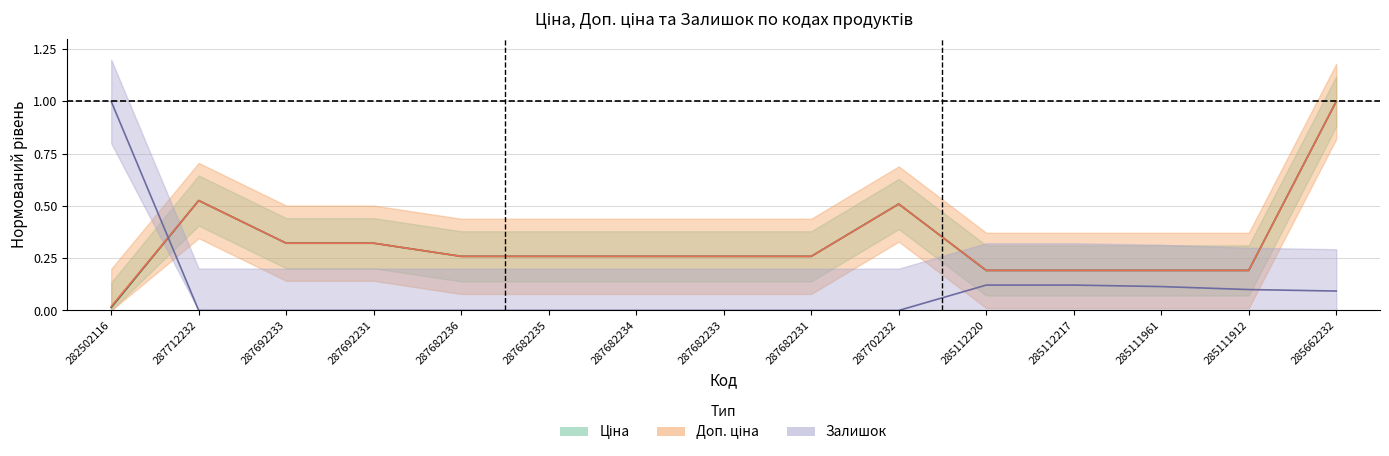

At how many categories does at least one series exceed 0?

15